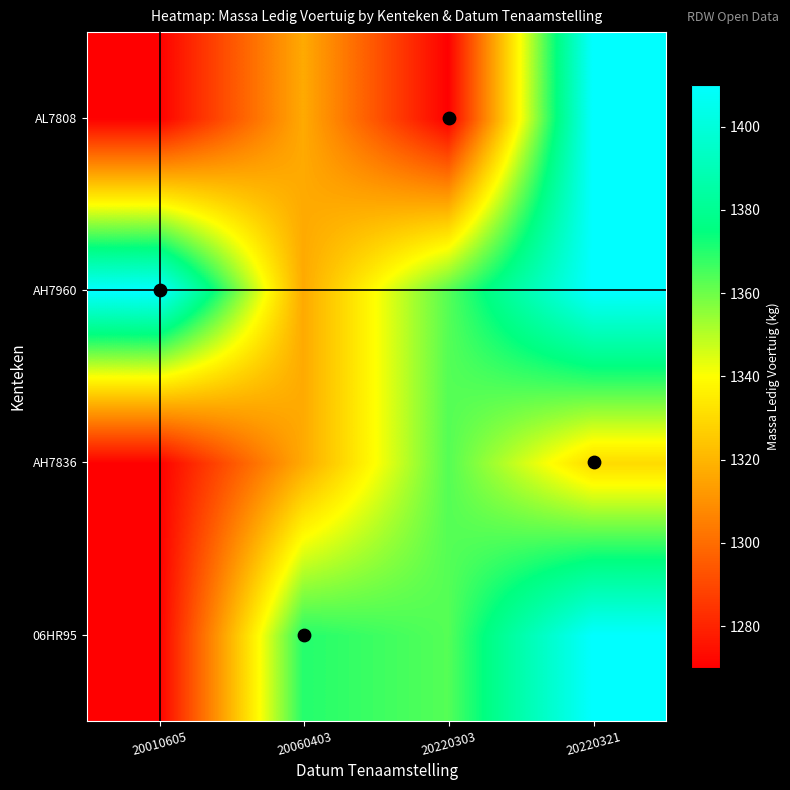

At how many categories does at least one series exceed 1326?

4